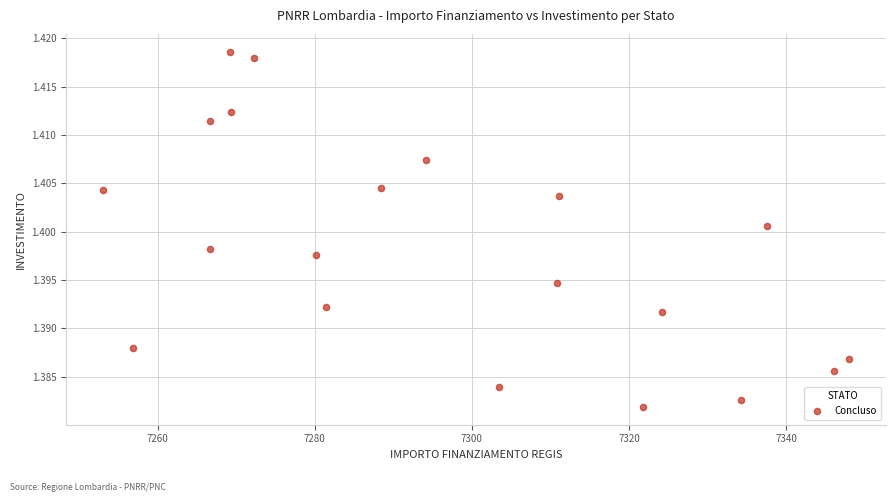

What is the range of X values (max minus min)?

94.9